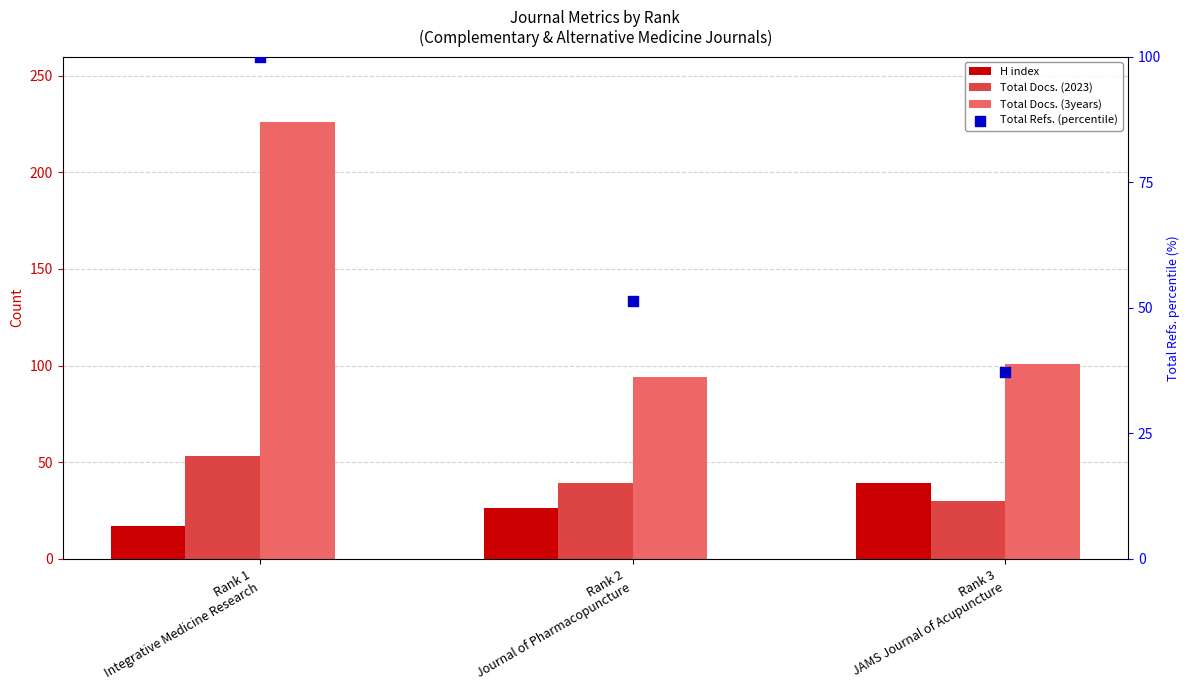

What is the total value across all series at Rank 2
Journal of Pharmacopuncture?

210.3